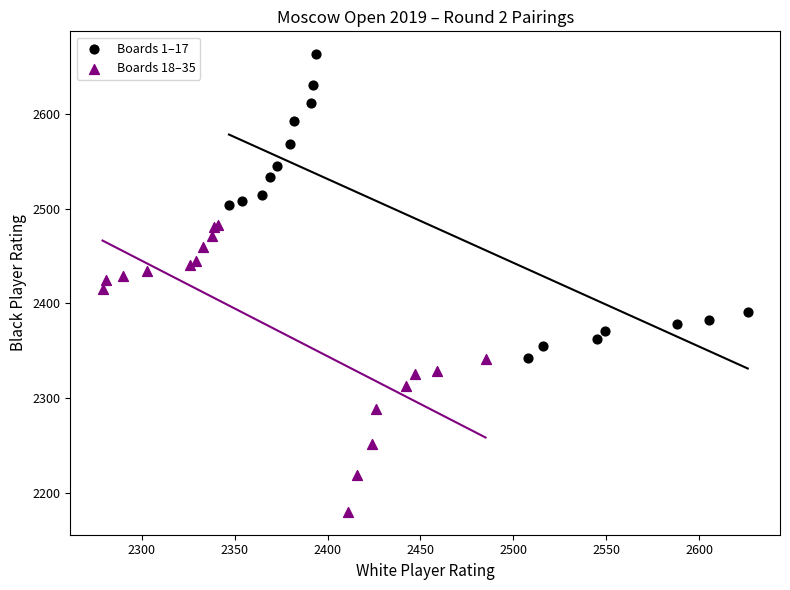

Which series has the widest spread of Y values?

Boards 1–17